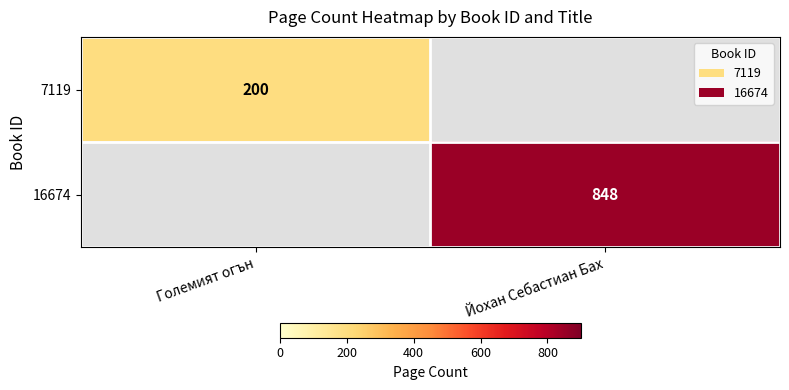

True or false: 7119 has a value of 293 at Големият огън.

False